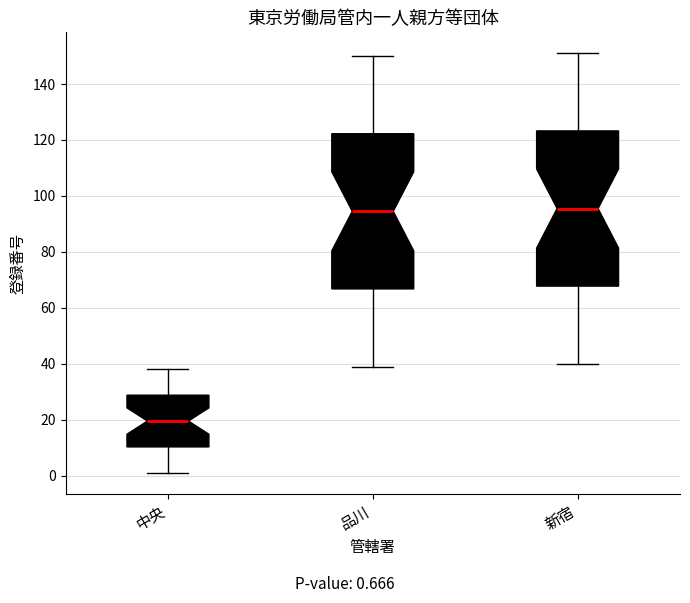

Reading left to right, read every box against the y-axis: the position of its median line, the range the box covers, and the ends of its whiskers. The values are not printed on the chart, so give them approximately, as read against the axis.

中央: median 20, box 10 to 28, whiskers 2 to 38
品川: median 94, box 66 to 122, whiskers 40 to 150
新宿: median 96, box 68 to 124, whiskers 40 to 152